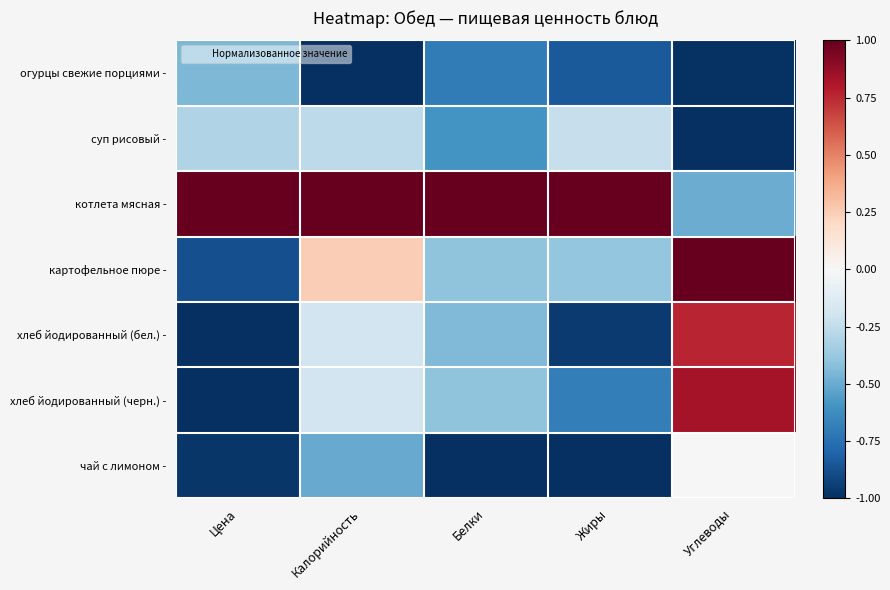

Which series has the largest total across all categories?

котлета мясная -